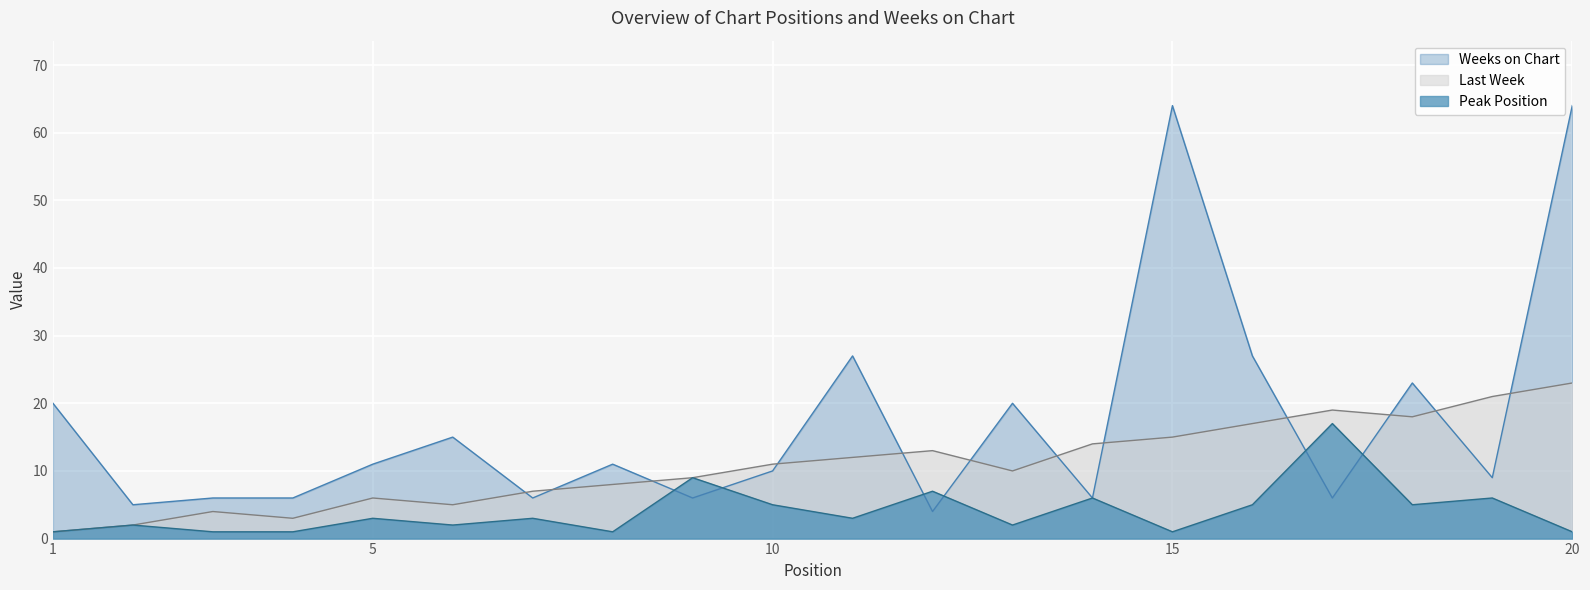

At which category is the sum across all series the highest?

20